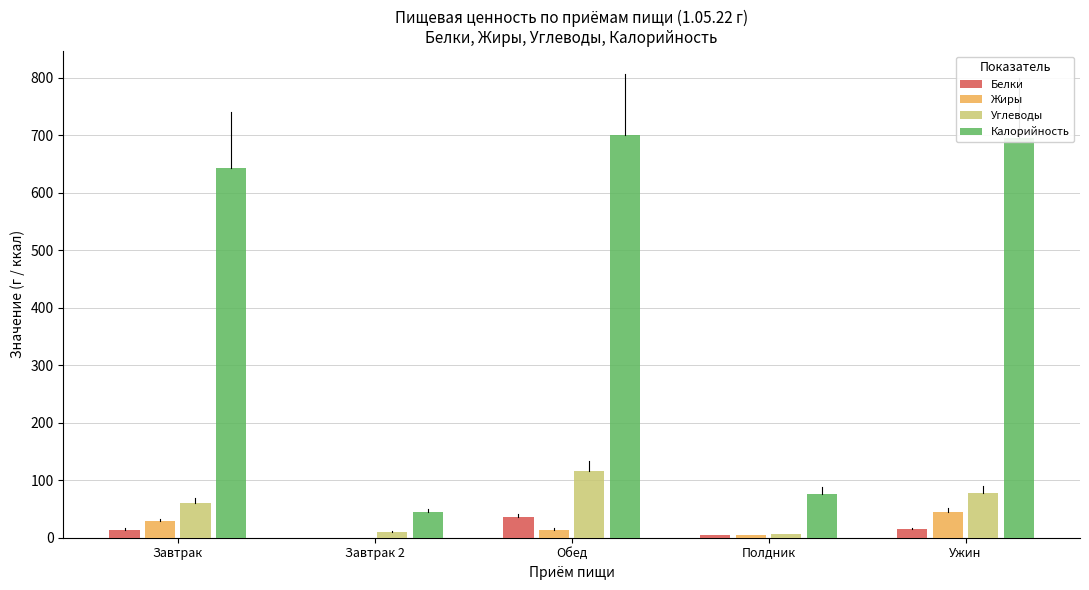

What is the sum of all Белки values?

69